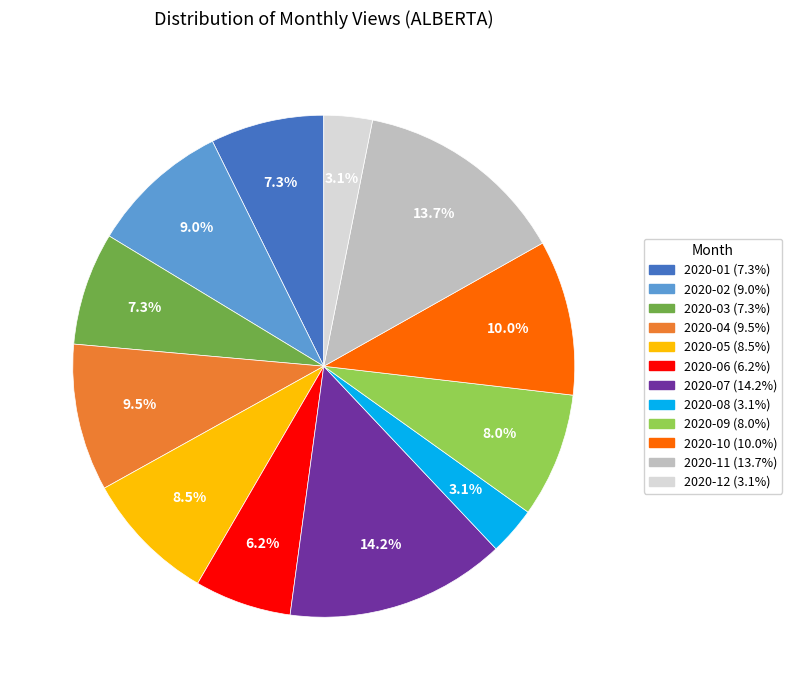

To the nearest percent, what portion does 2020-10 represent?

10%